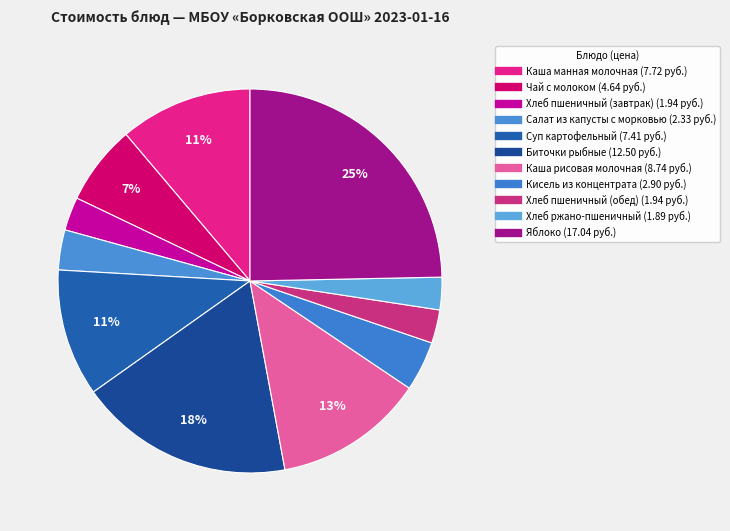

What is the smallest slice in the pie chart?

Хлеб ржано-пшеничный